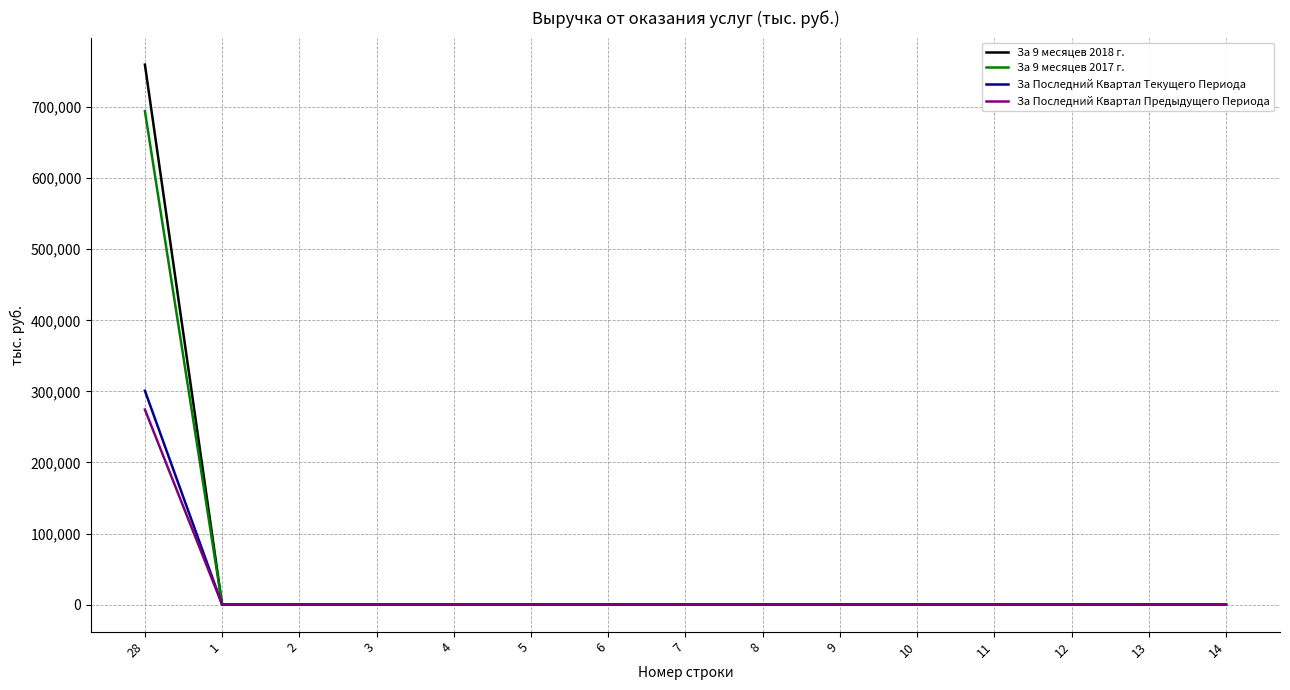

What is the maximum value for За Последний Квартал Предыдущего Периода?

274408.8